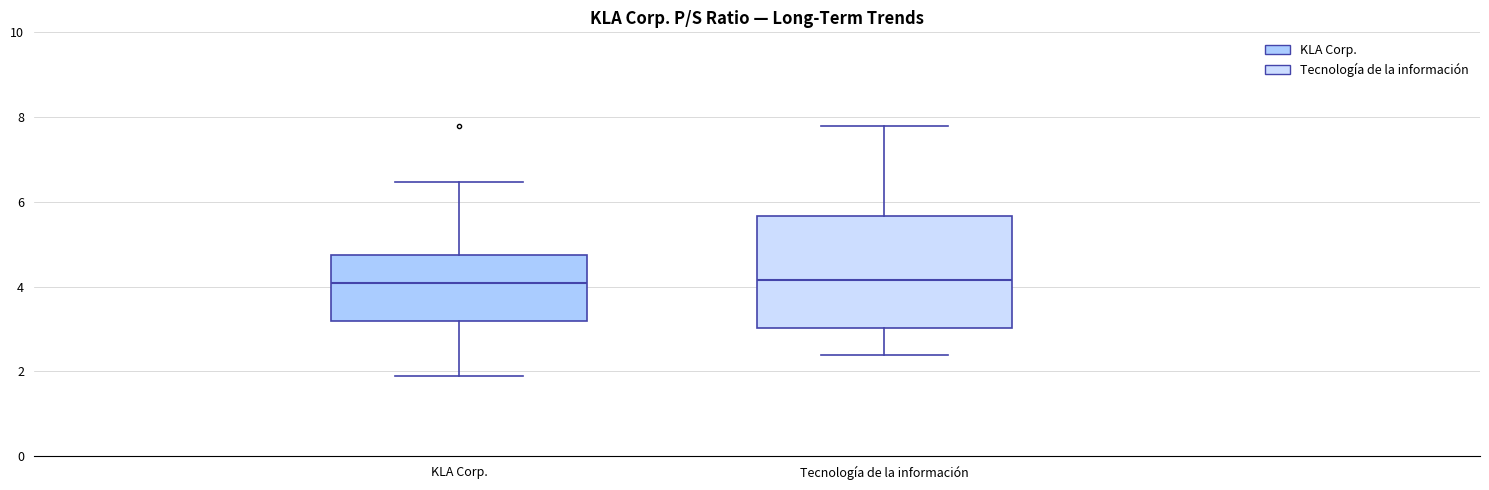

Reading left to right, read every box against the y-axis: the position of its median line, the range the box covers, and the ends of its whiskers. The values are not printed on the chart, so give them approximately, as read against the axis.

KLA Corp.: median 4.0, box 3.2 to 4.8, whiskers 2.0 to 6.4
Tecnología de la información: median 4.2, box 3.0 to 5.6, whiskers 2.4 to 7.8